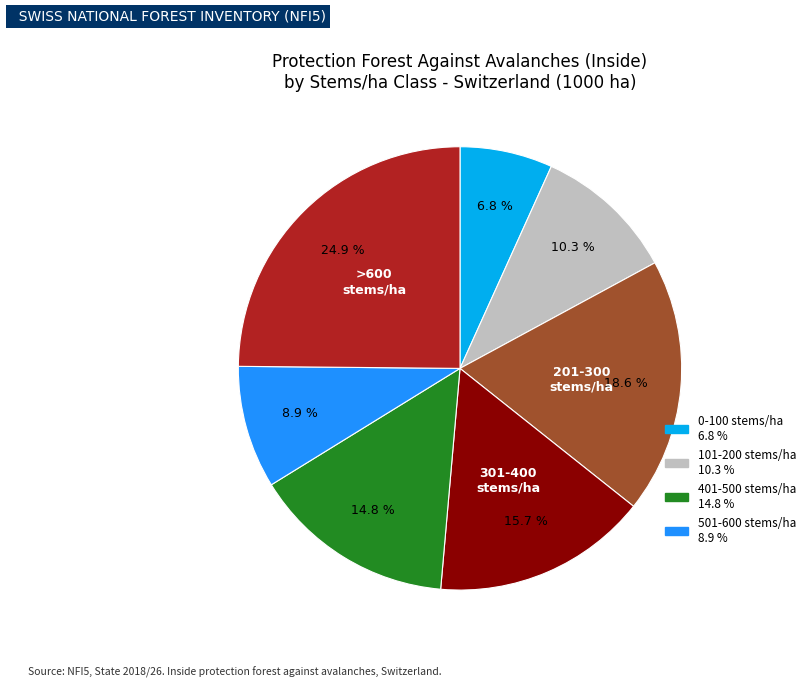

How many slices are in this pie chart?

7